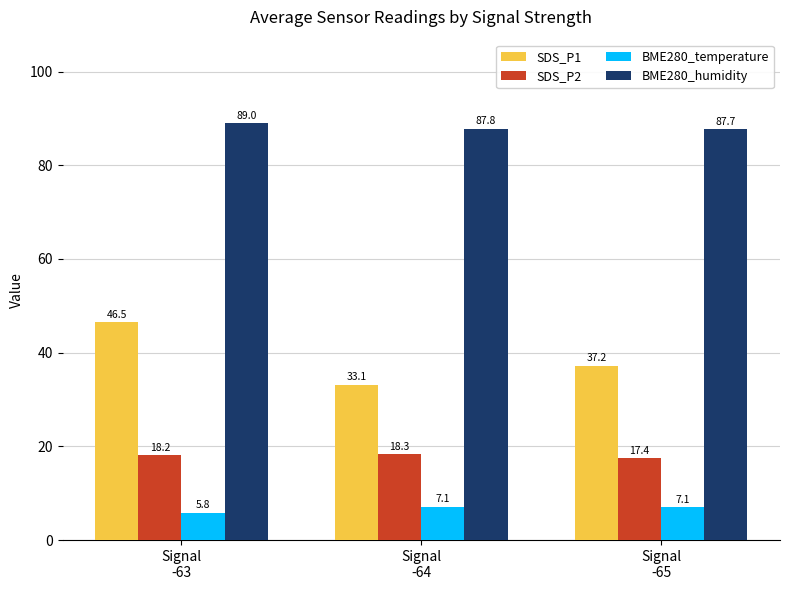

True or false: SDS_P1 has a value of 37.2 at Signal
-65.

True